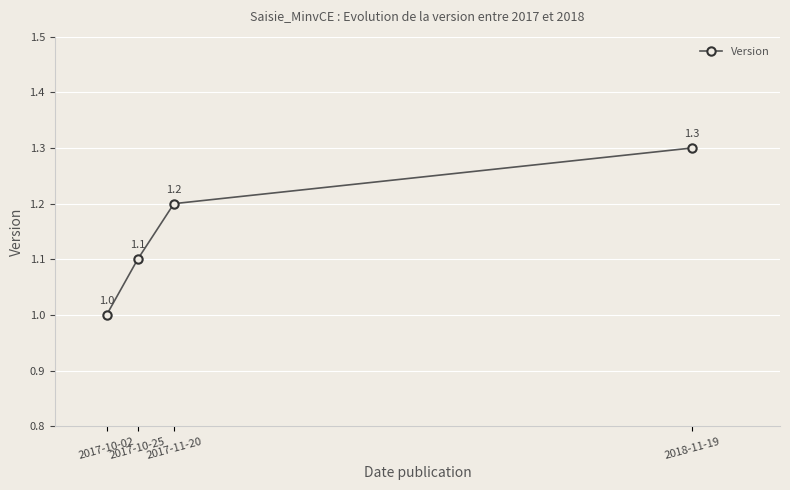

Where is the data nearest to the value 1?

2017-10-02